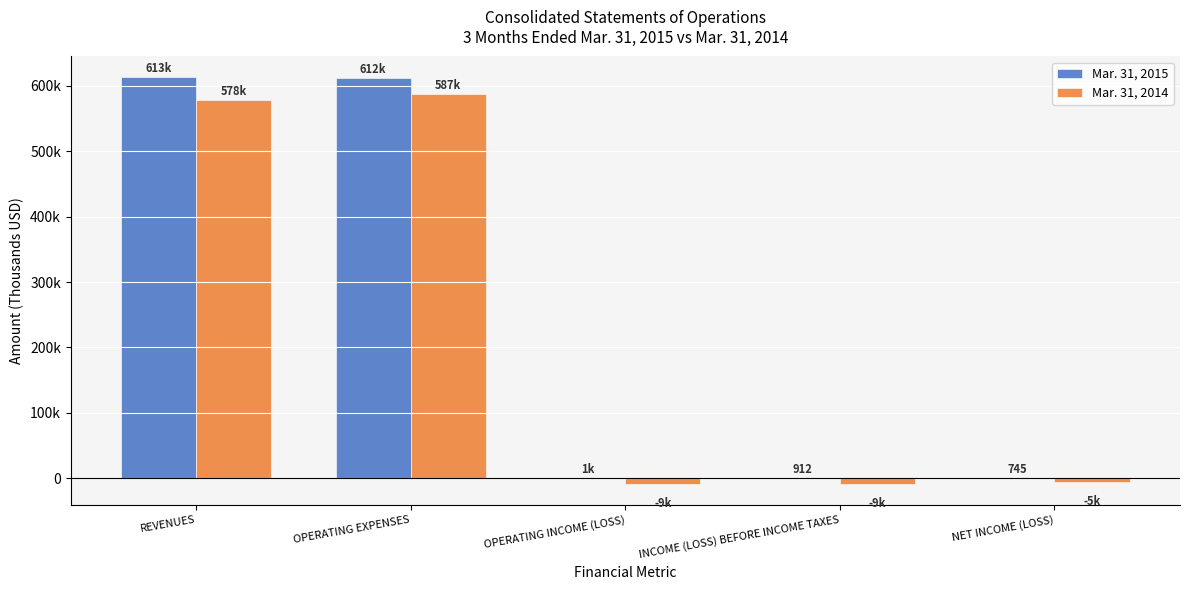

What is the total value across all series at NET INCOME (LOSS)?

-4448